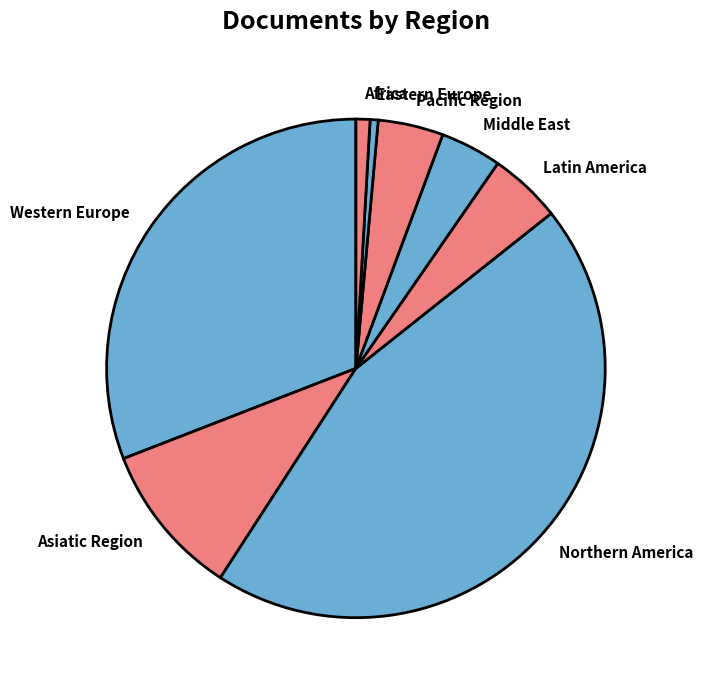

The Northern America slice represents 45% of the pie. True or false?

True